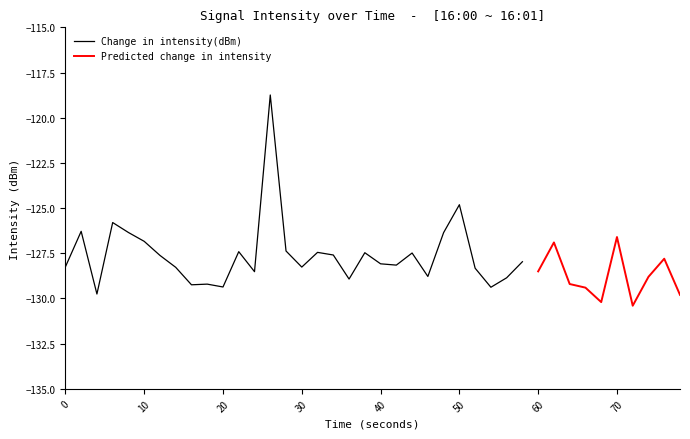

How many series are shown in this chart?

2